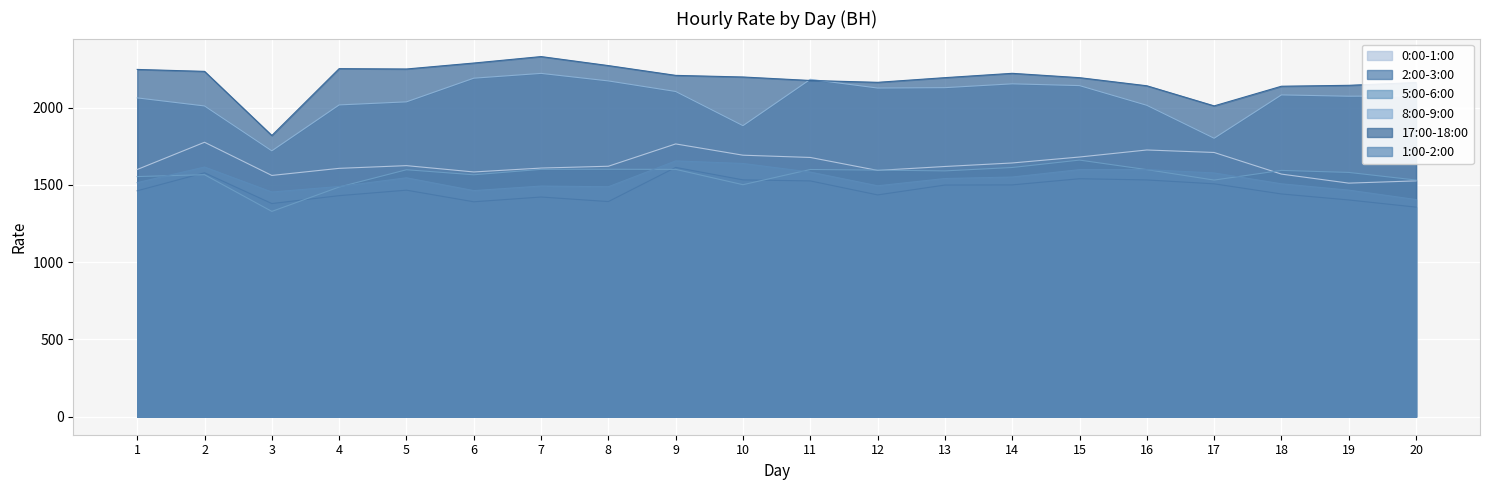

How many categories are shown in the chart?

20